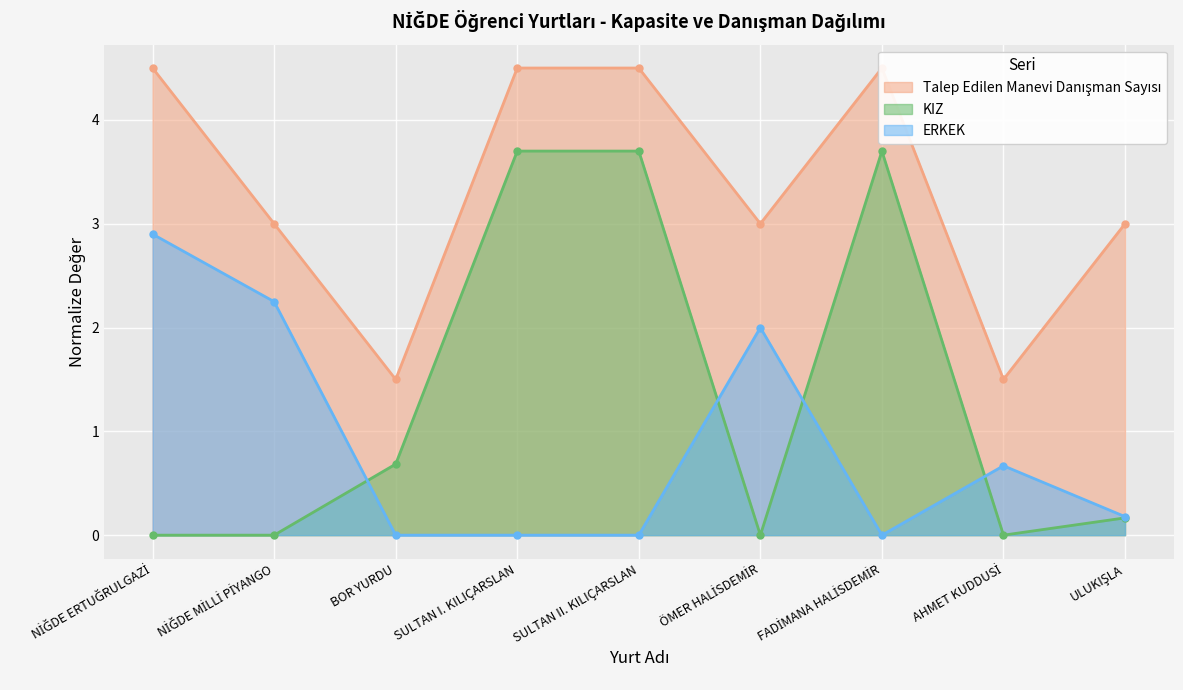

The value of ERKEK at AHMET KUDDUSİ is 0.2. True or false?

False